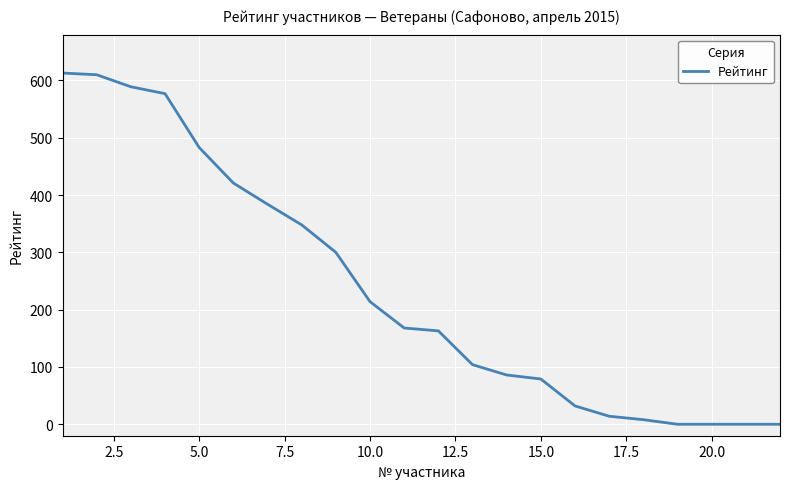

What is the greatest value displayed?

613